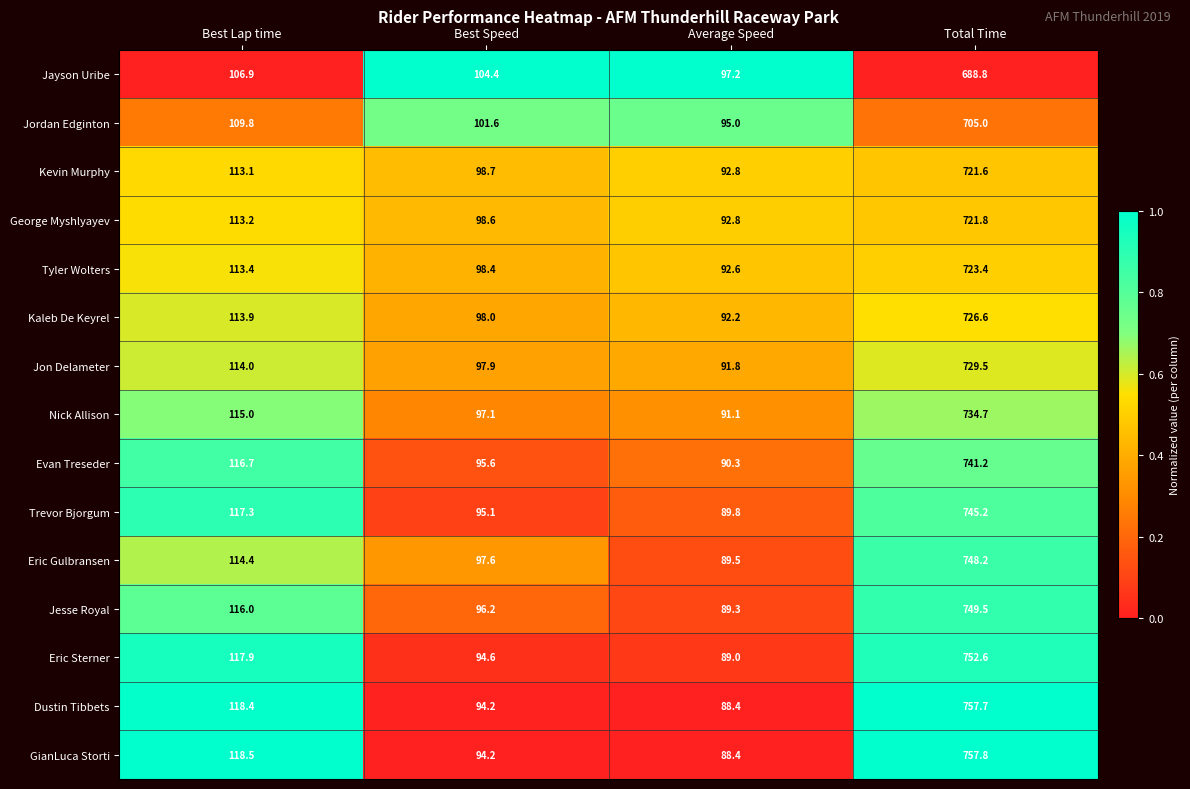

At Total Time, list the series in order from smallest to largest.

Jayson Uribe, Jordan Edginton, Kevin Murphy, George Myshlyayev, Tyler Wolters, Kaleb De Keyrel, Jon Delameter, Nick Allison, Evan Treseder, Trevor Bjorgum, Eric Gulbransen, Jesse Royal, Eric Sterner, Dustin Tibbets, GianLuca Storti